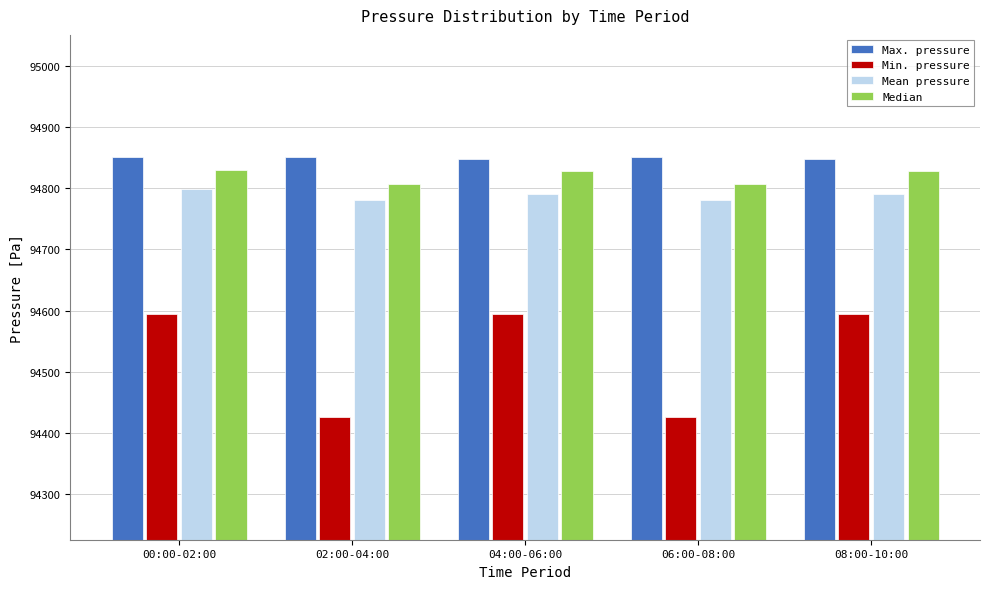

Which series has the widest spread of values?

Min. pressure